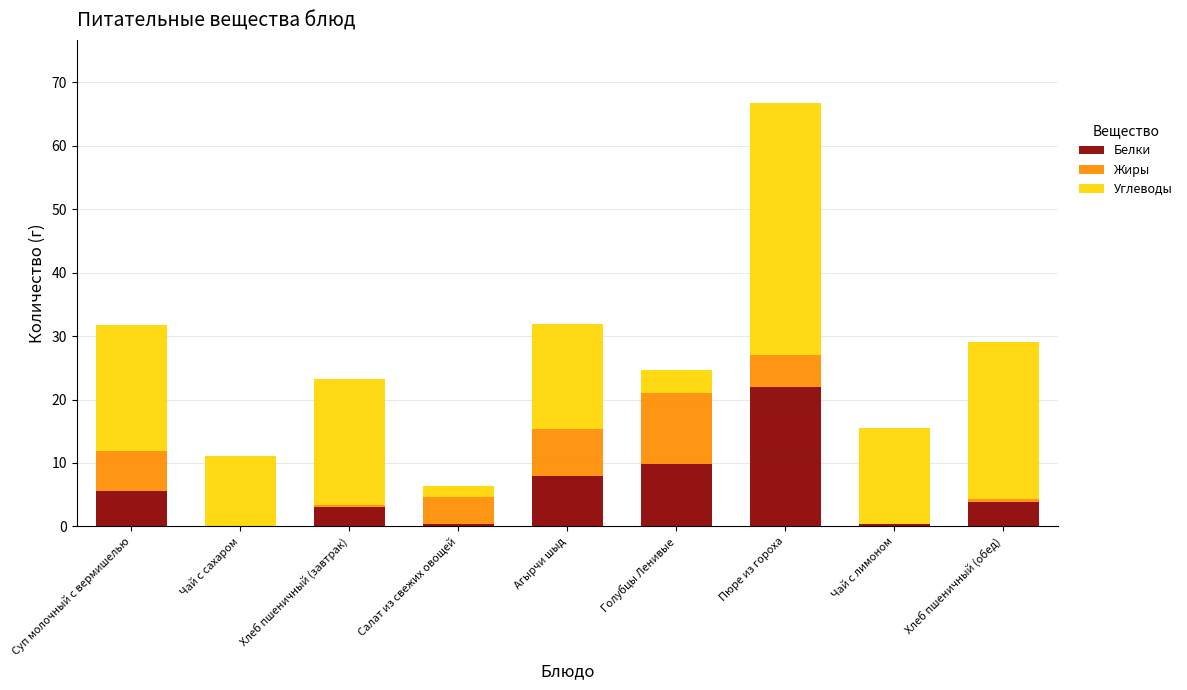

At which category is the sum across all series the highest?

Пюре из гороха